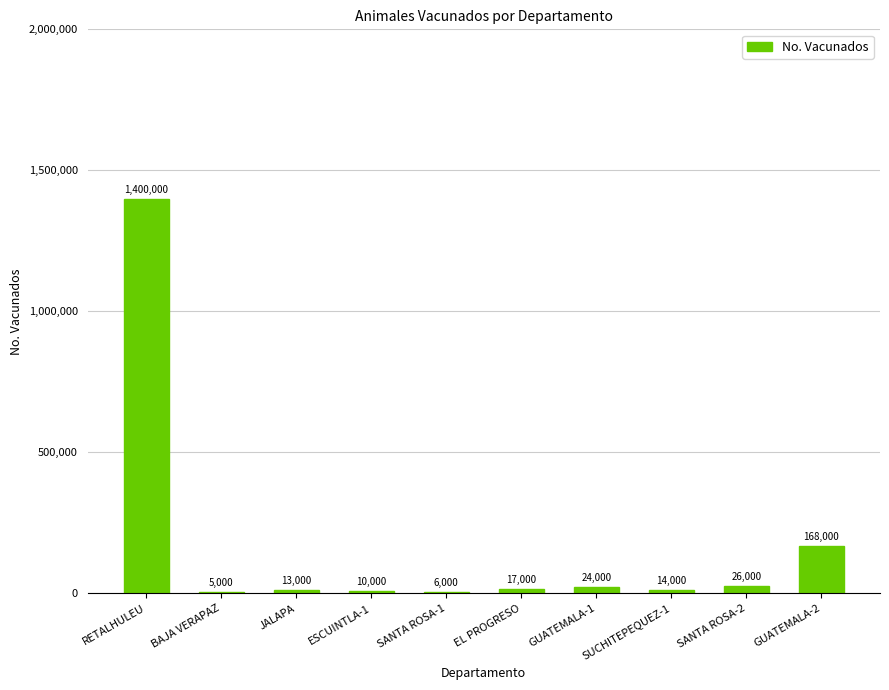

Which has a higher value, GUATEMALA-1 or SANTA ROSA-1?

GUATEMALA-1